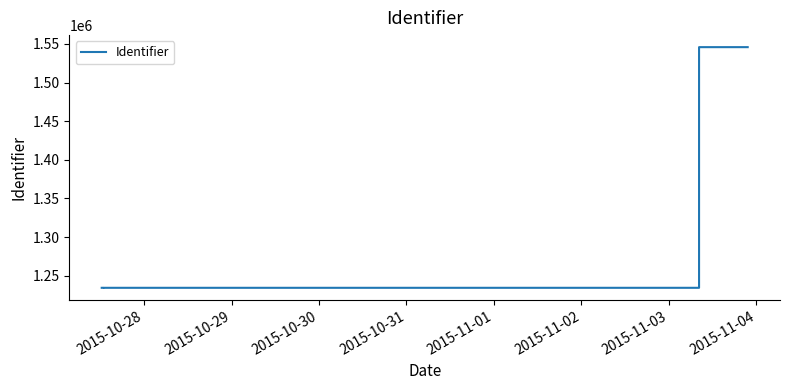

What is the average value?

1327790